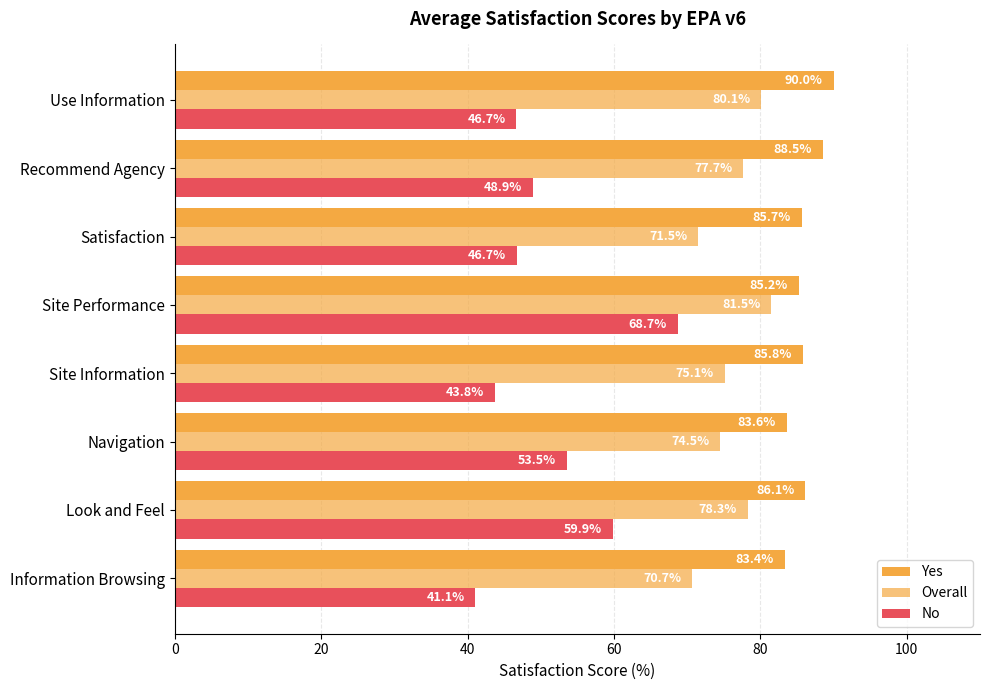

How many values in the No series are below 48?

4